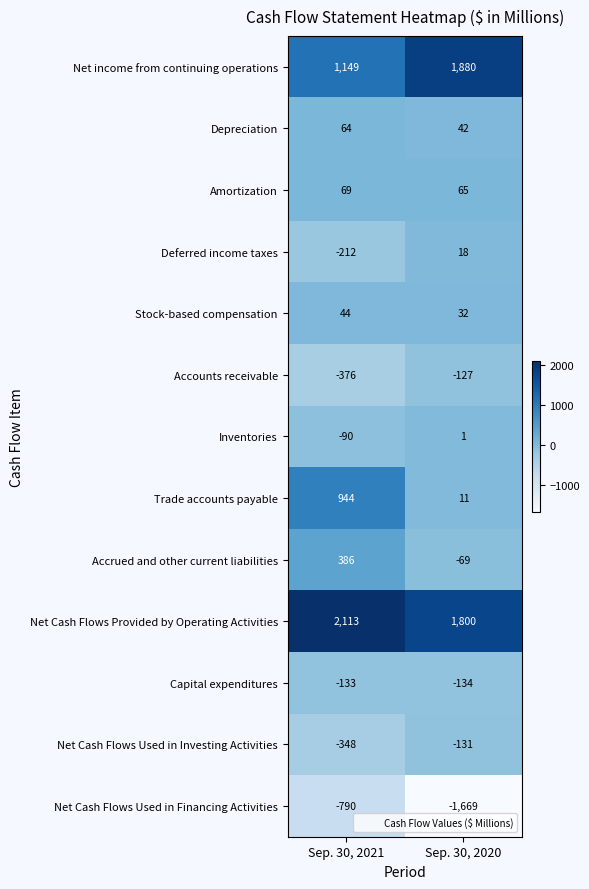

What is the approximate value of Net Cash Flows Used in Investing Activities at Sep. 30, 2021, to the nearest 50?

-350